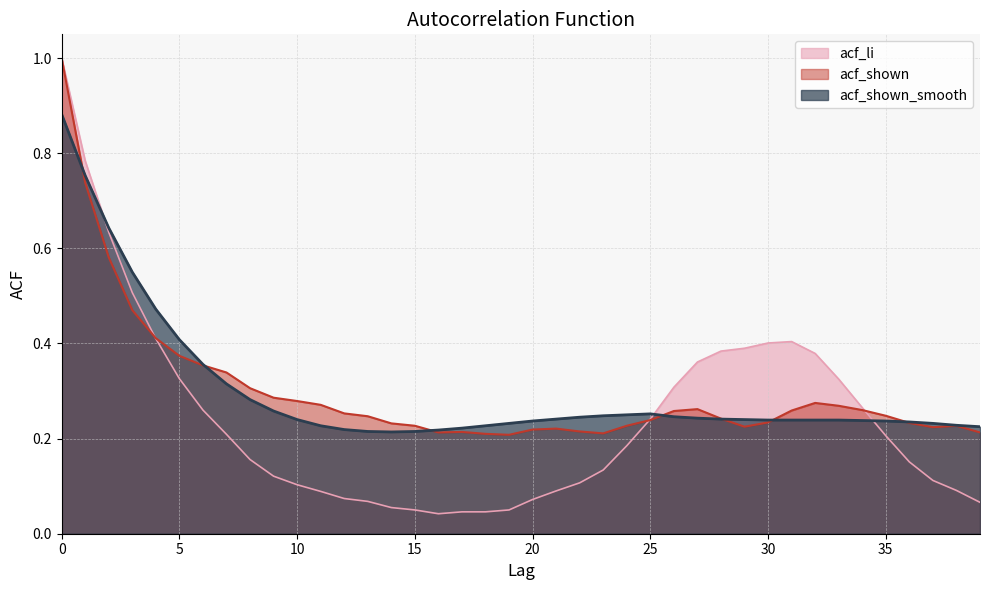

What is the difference between the highest and lowest values at 31?

0.2